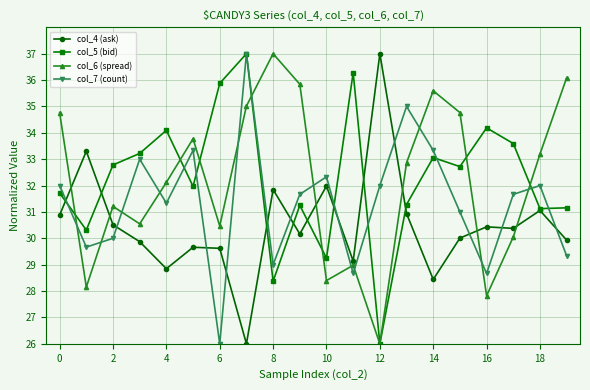

What is the greatest value displayed?

37.0